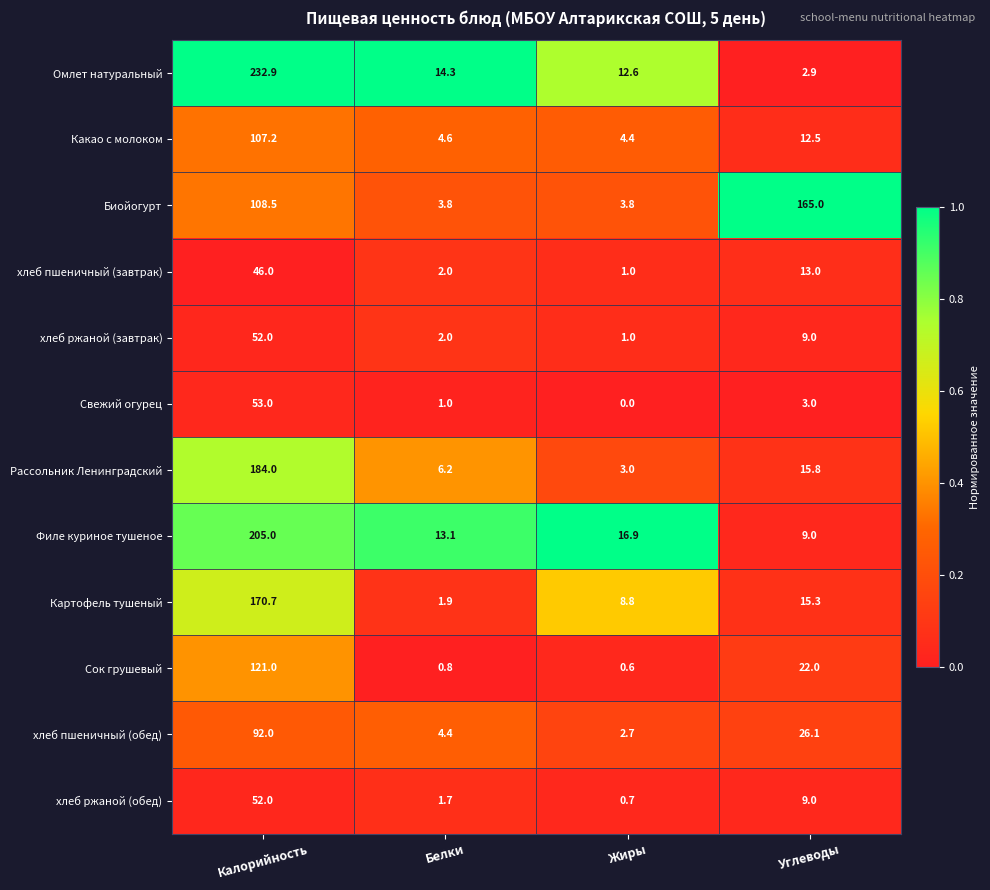

Between Калорийность and Жиры, which series saw the biggest shift?

Омлет натуральный